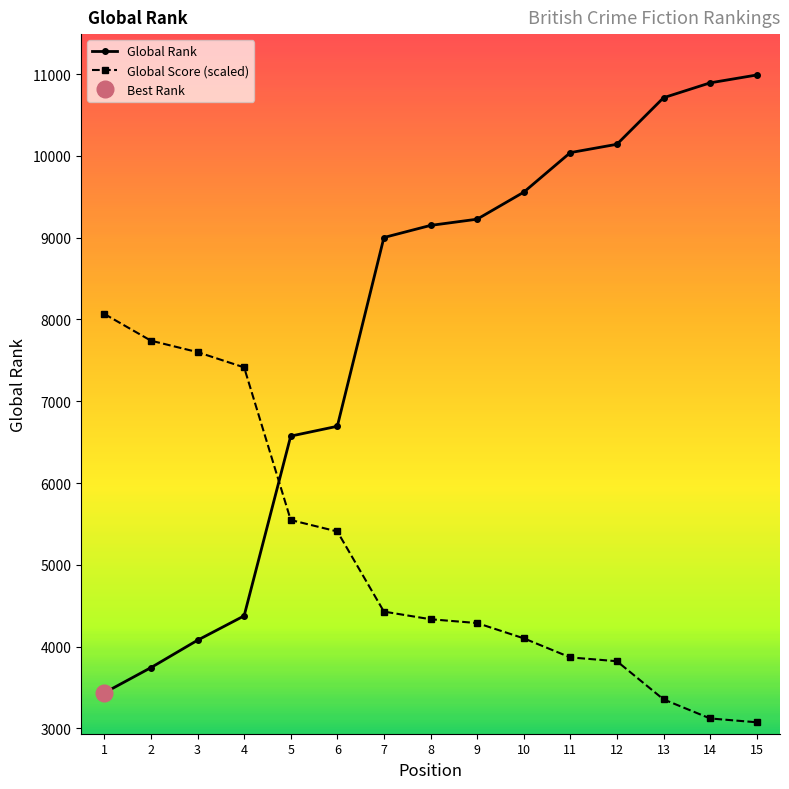

What is the smallest value displayed?

3075.0